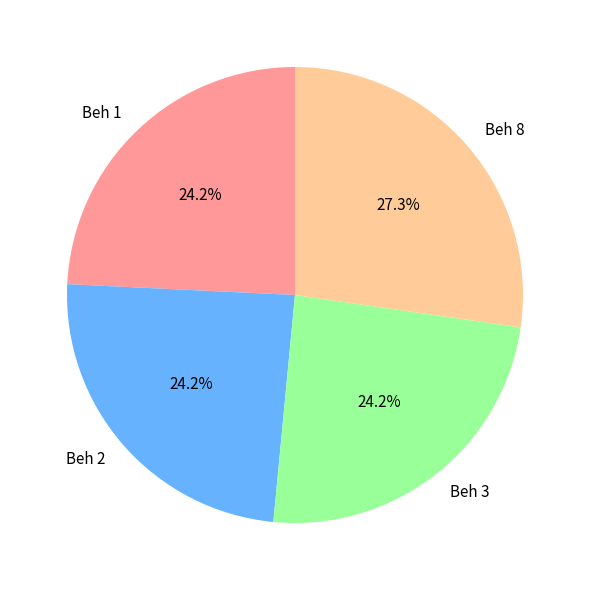

Is it true that Beh 3 is 24% of the pie?

True